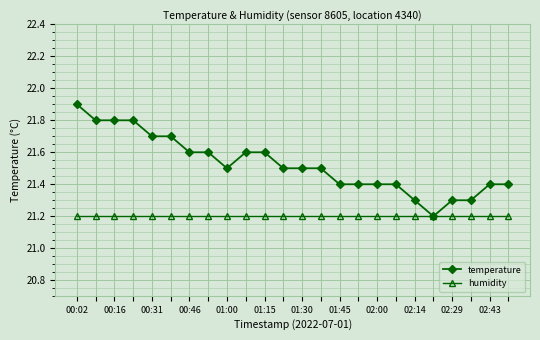

What are all the series names shown in the legend?

temperature, humidity